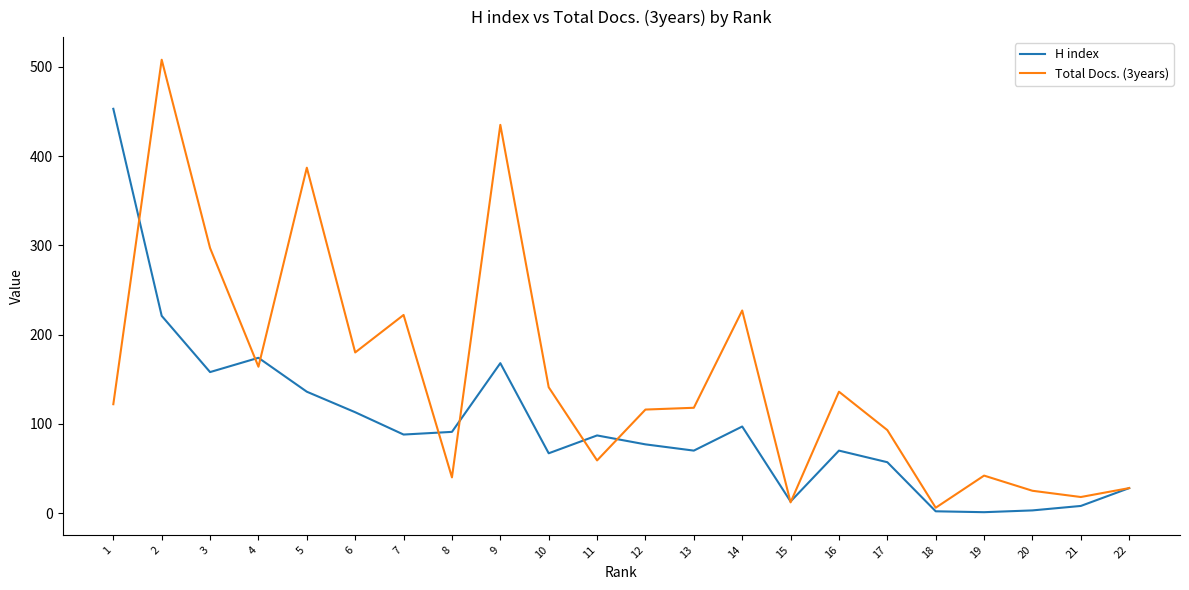

Does the chart have visible grid lines?

No